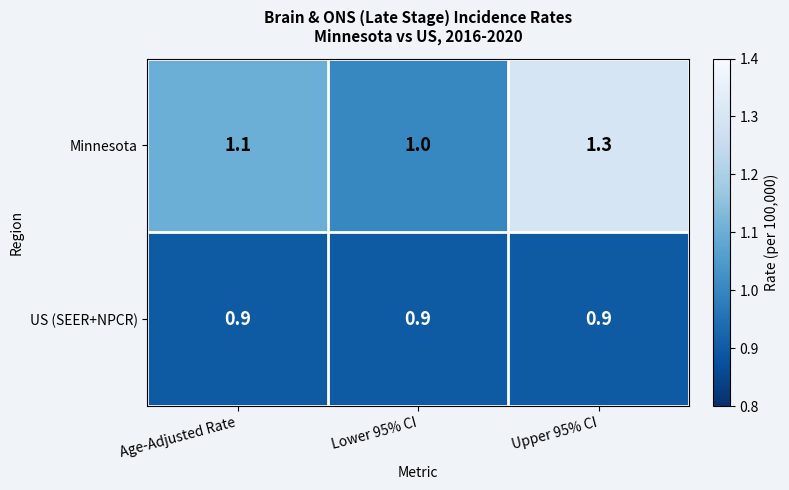

Where is Minnesota nearest to the value 1?

Lower 95% CI